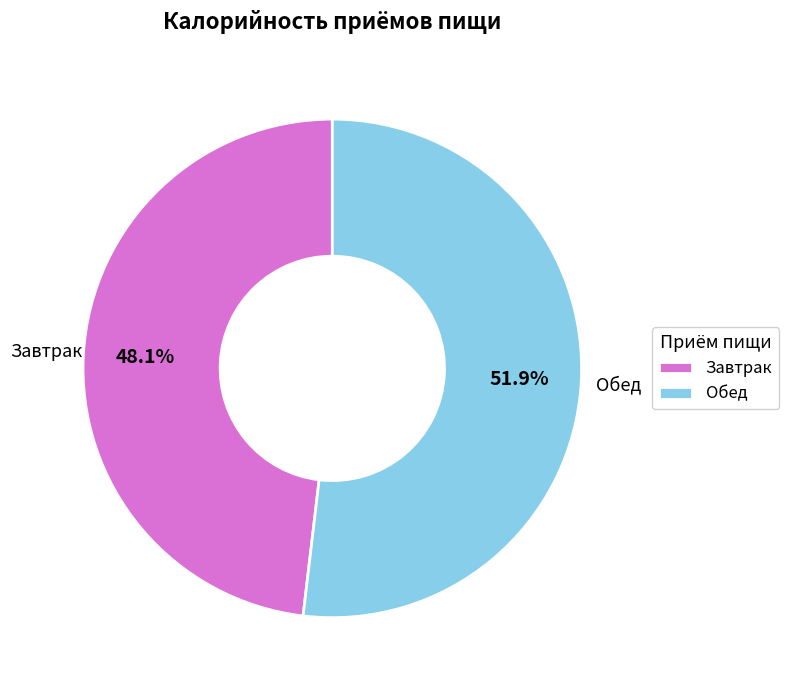

To the nearest percent, what percentage of the pie is Завтрак?

48%